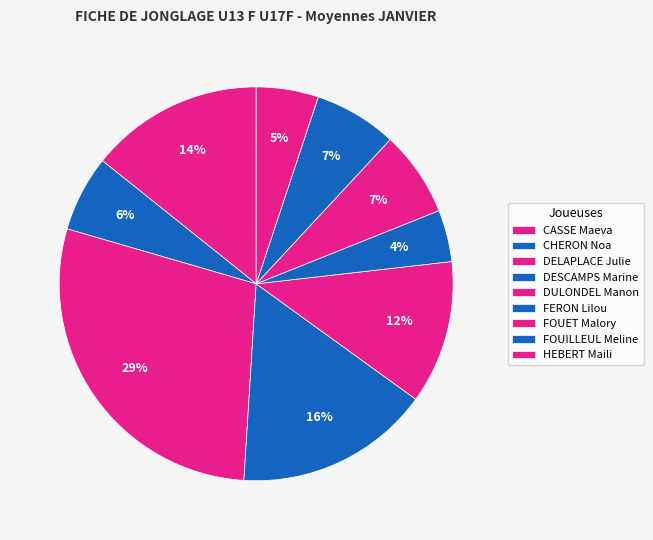

Count the number of slices in the pie.

9